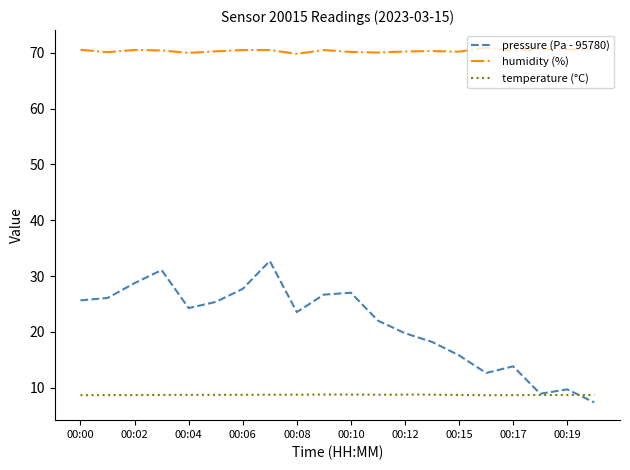

What is the minimum value shown in the chart?

7.4